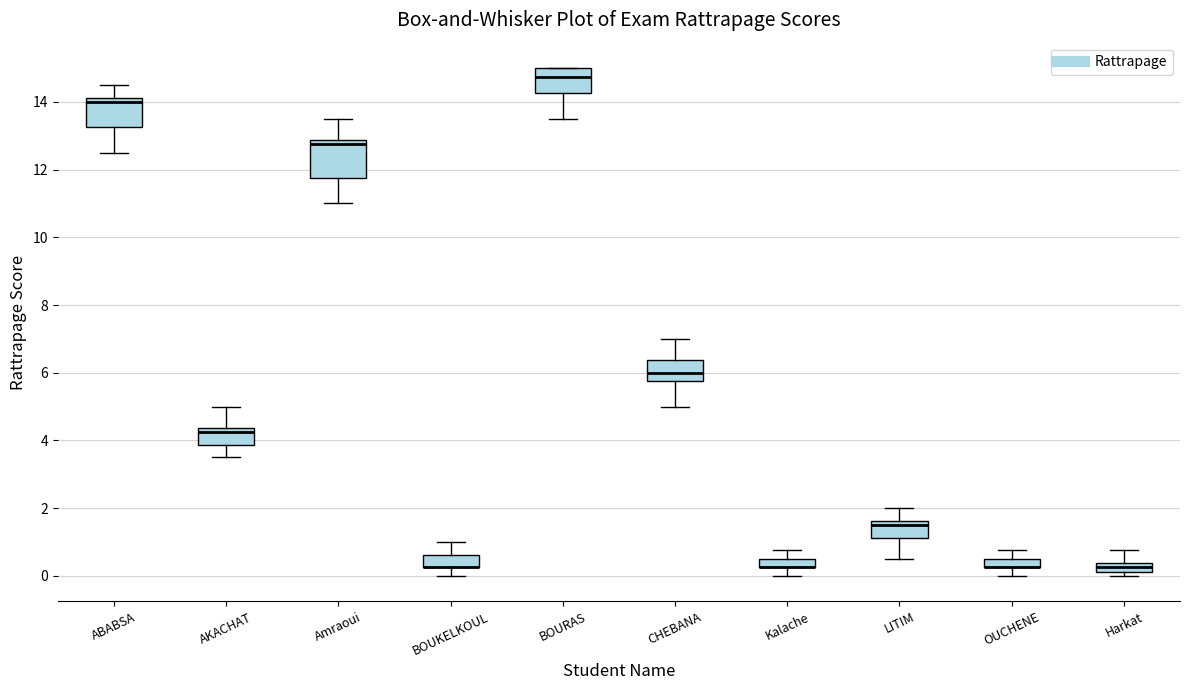

Where does the upper whisker of the box for OUCHENE end on the y-axis? The values are not printed on the chart, so give them approximately, as read against the axis.

0.8